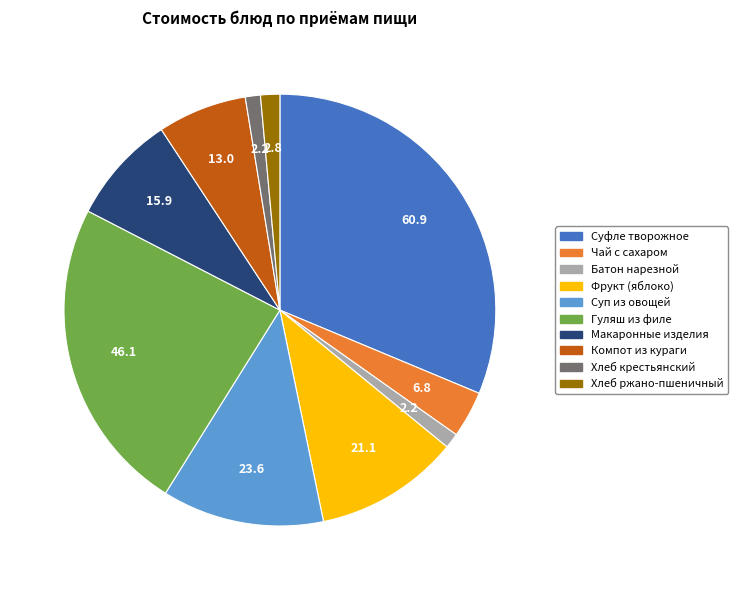

Is Хлеб крестьянский the majority of the pie?

No